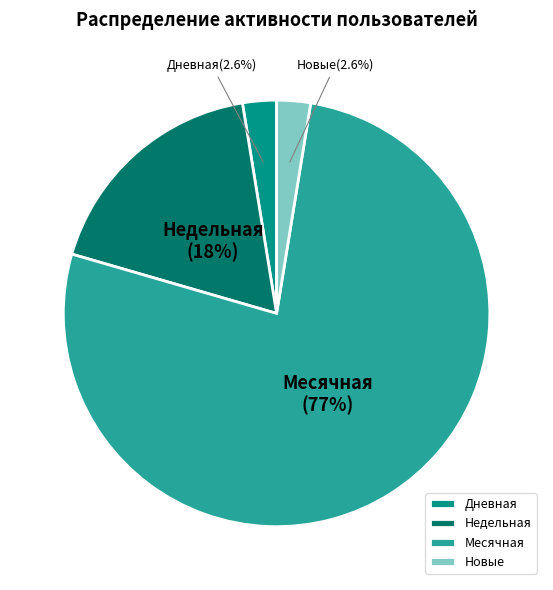

Which category has the biggest portion of the pie?

Месячная